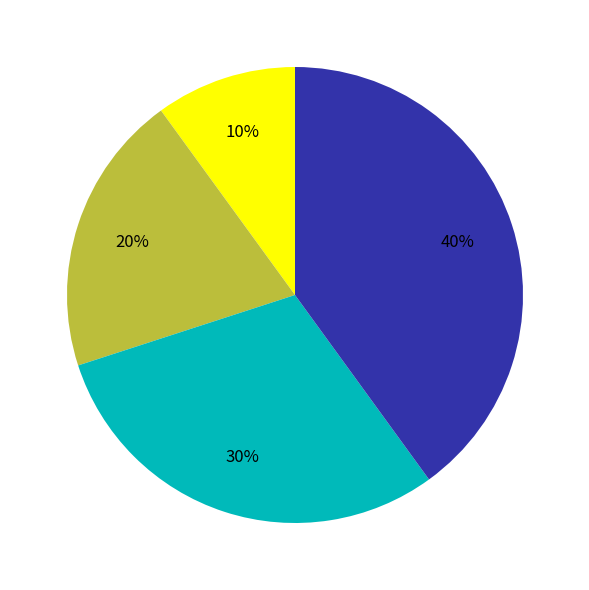

Does any single category account for the majority?

No